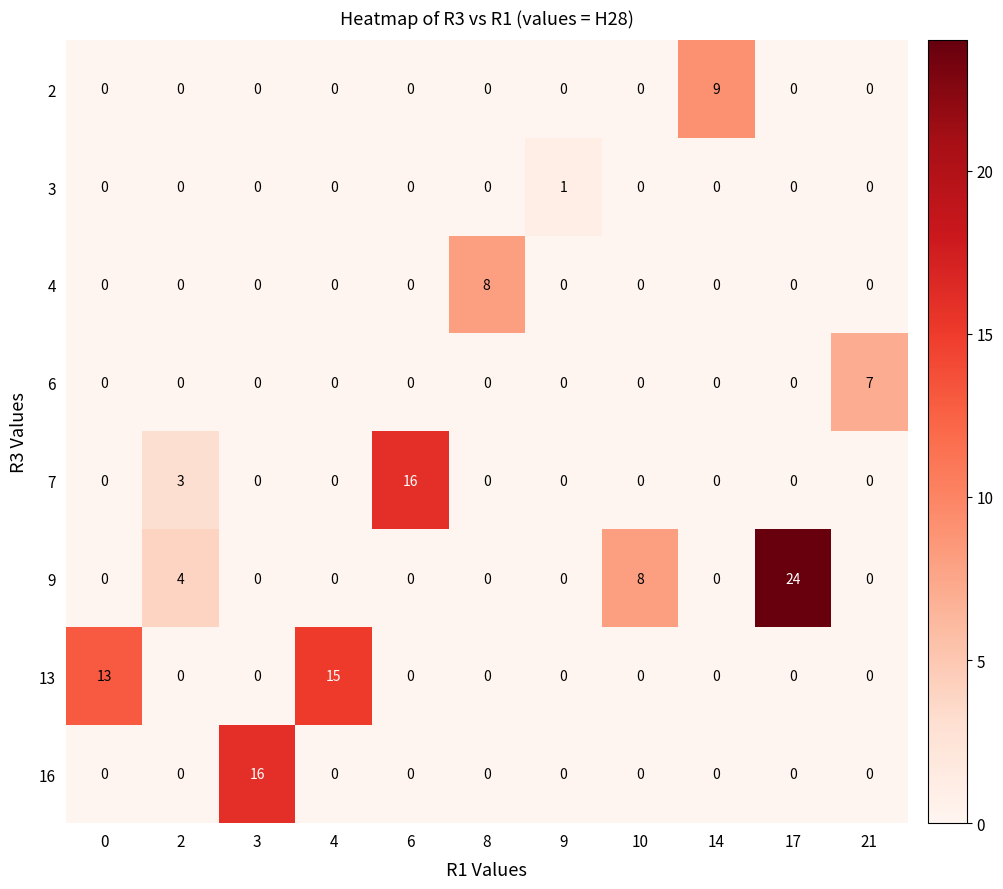

The value of 9 at 3 is 13. True or false?

False